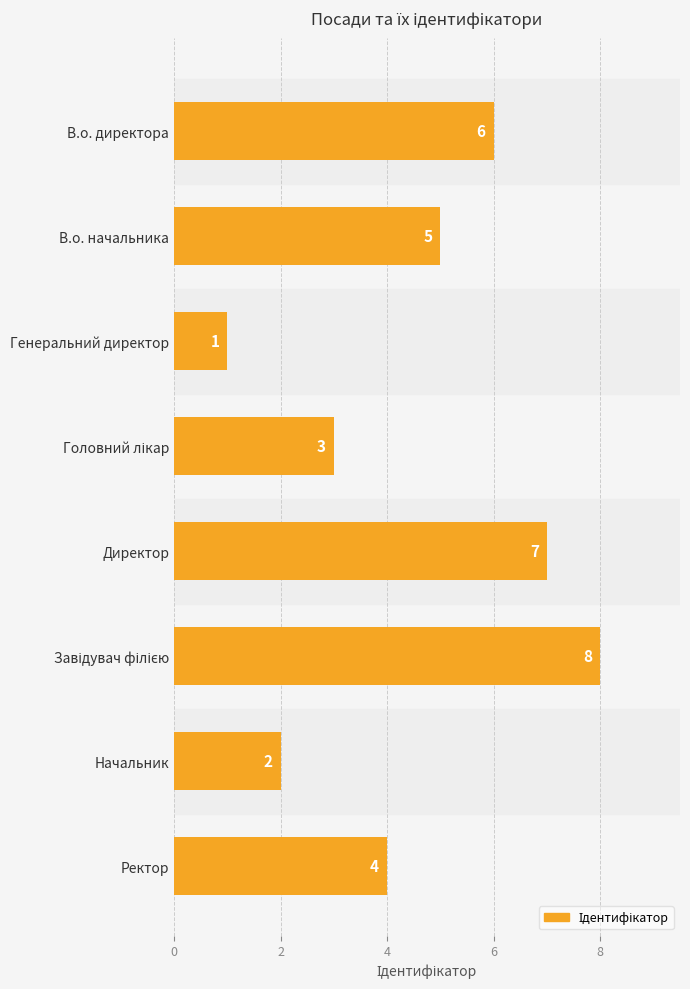

What is the sum of all values?

36